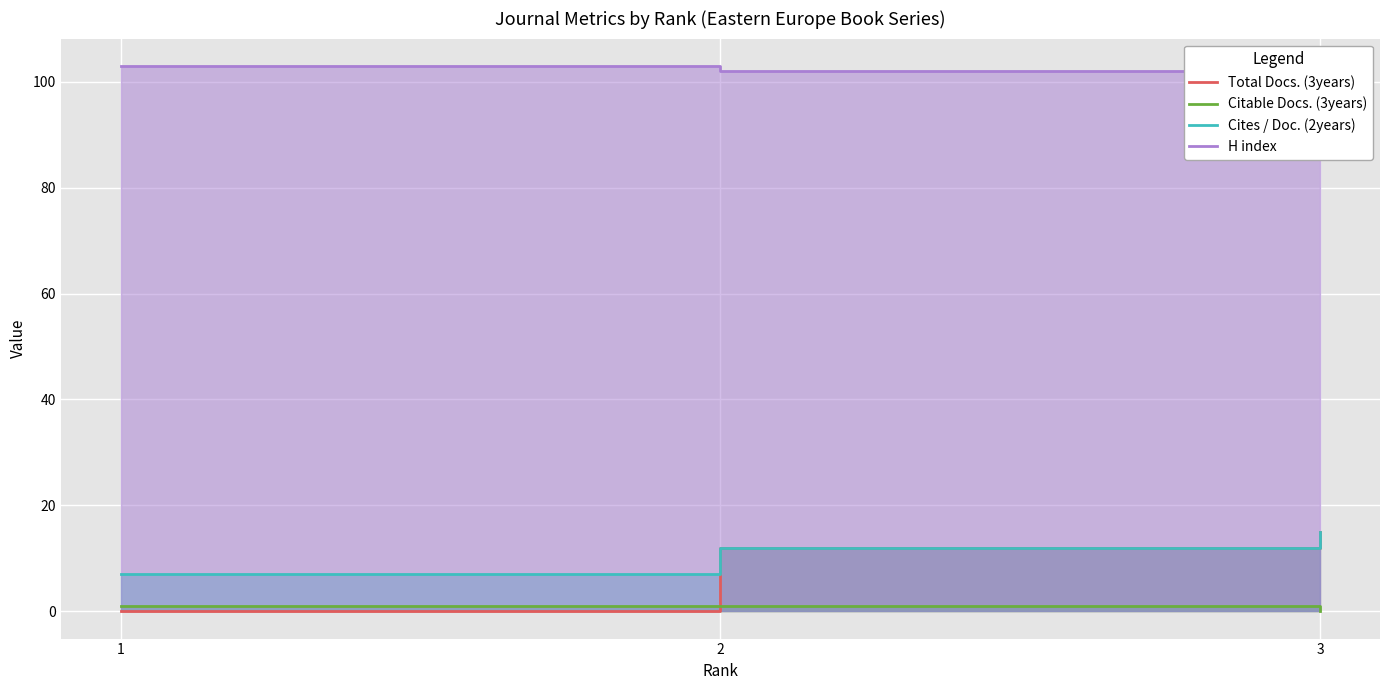

Is the value of Cites / Doc. (2years) at 1 greater than the value of Citable Docs. (3years) at 1?

Yes